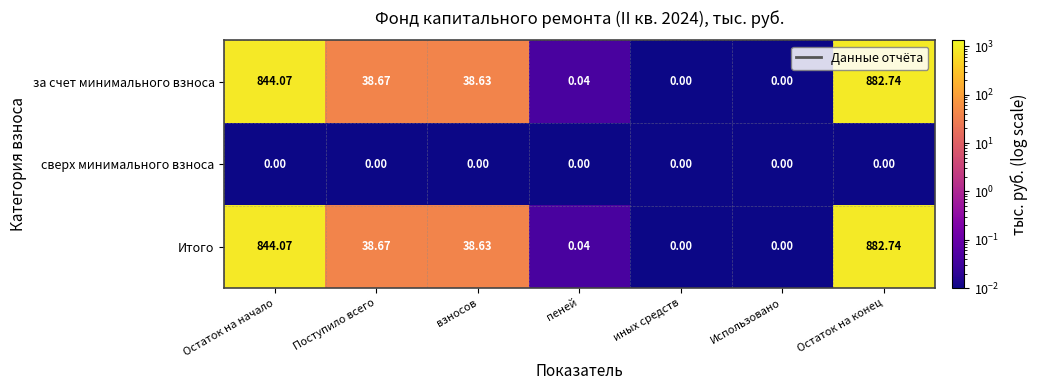

Which category has the highest value in the за счет минимального взноса series?

Остаток на конец